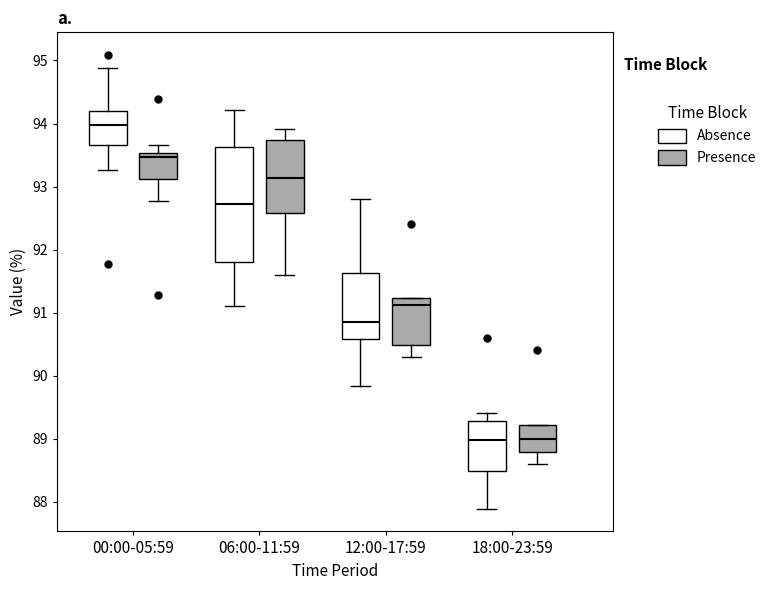

Reading left to right, transcribe this box plot: for each box, give where its median line is, the range the box spans, and where its two whiskers end, as read against the y-axis. The values are not printed on the chart, so give them approximately, as read against the axis.

00:00-05:59 (Absence): median 94.0, box 93.7 to 94.2, whiskers 93.3 to 94.9
00:00-05:59 (Presence): median 93.5 (just below the box's upper edge), box 93.1 to 93.5, whiskers 92.8 to 93.7
06:00-11:59 (Absence): median 92.7, box 91.8 to 93.6, whiskers 91.1 to 94.2
06:00-11:59 (Presence): median 93.1, box 92.6 to 93.7, whiskers 91.6 to 93.9
12:00-17:59 (Absence): median 90.9, box 90.6 to 91.6, whiskers 89.8 to 92.8
12:00-17:59 (Presence): median 91.1, box 90.5 to 91.2, whiskers 90.3 to 91.2
18:00-23:59 (Absence): median 89.0, box 88.5 to 89.3, whiskers 87.9 to 89.4
18:00-23:59 (Presence): median 89.0, box 88.8 to 89.2, whiskers 88.6 to 89.2